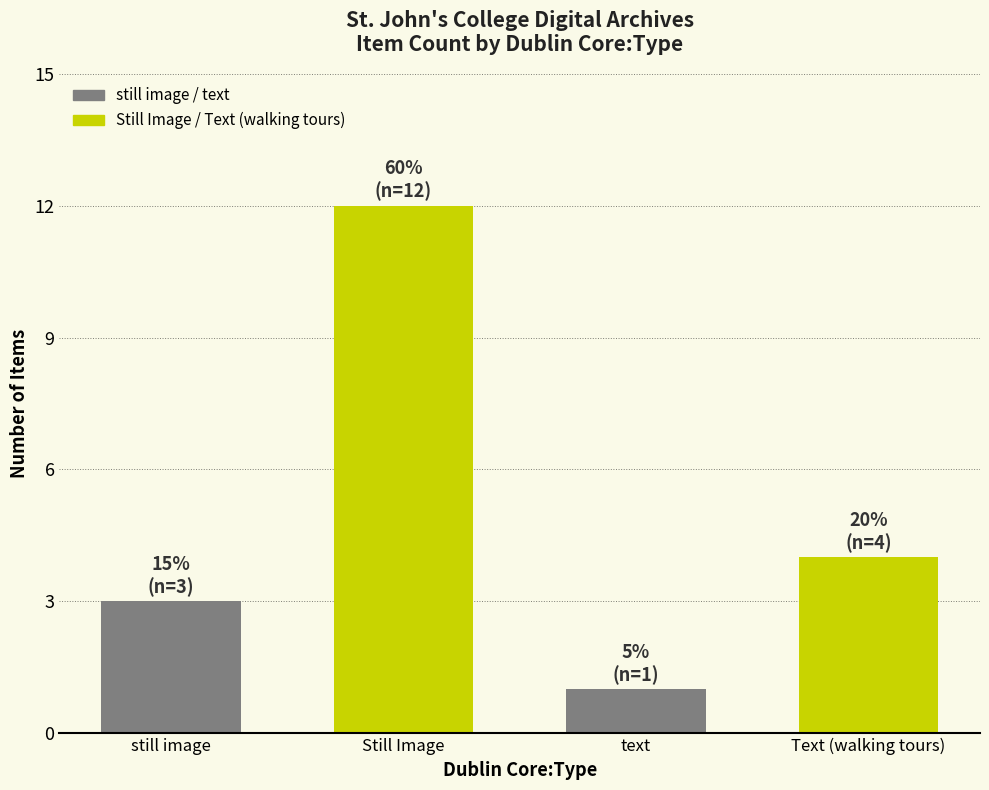

List the labels in order of value, smallest first.

text, still image, Text (walking tours), Still Image